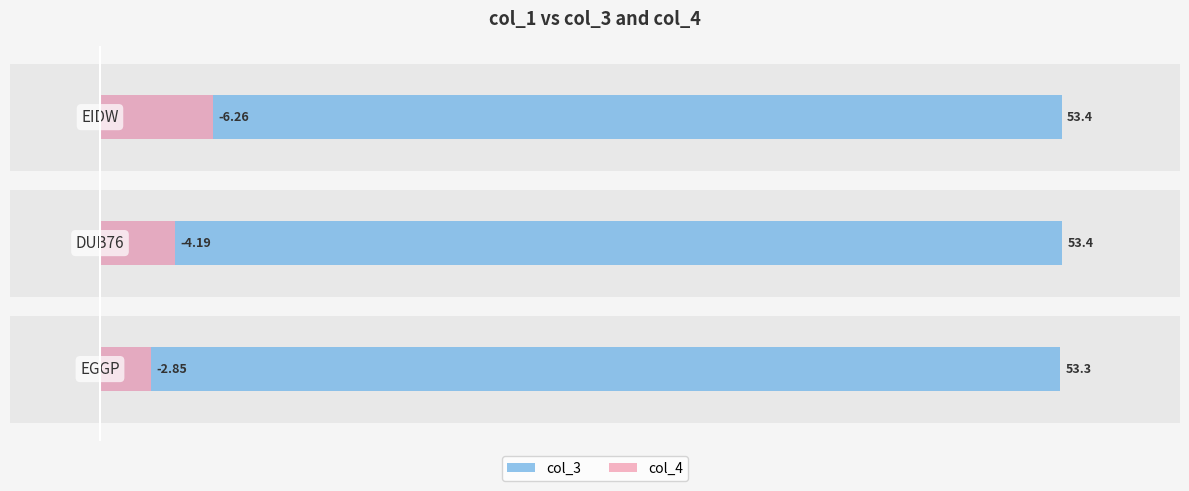

What is the value of the col_3 bar at the 3rd from the left?

53.4